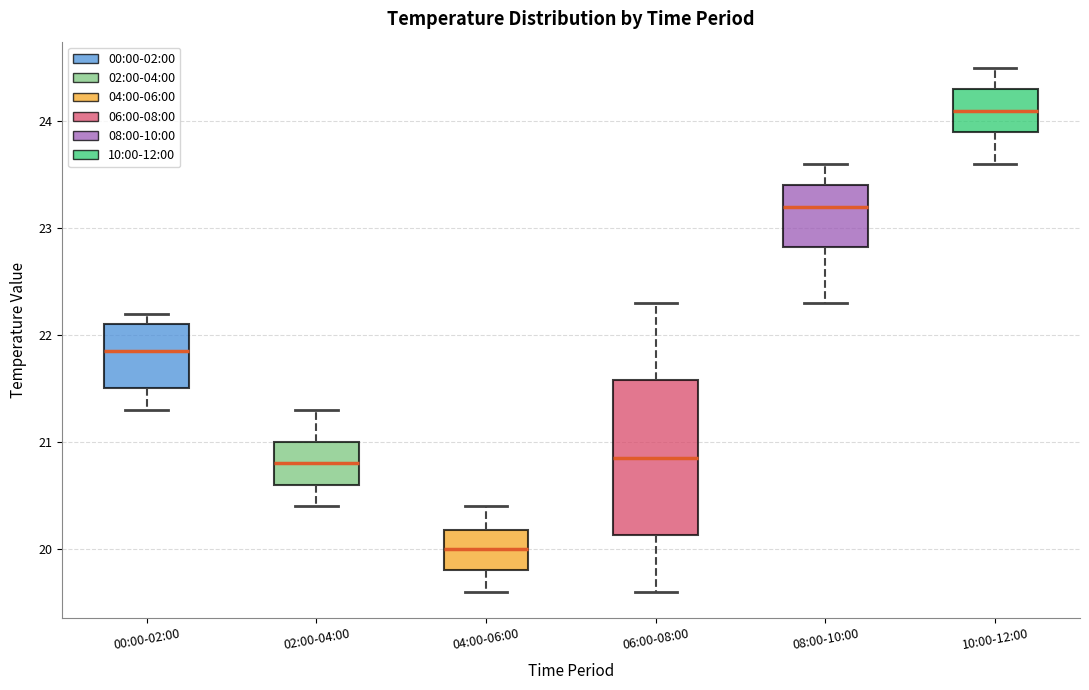

Where does the median line of the box for 08:00-10:00 sit on the y-axis? The values are not printed on the chart, so give them approximately, as read against the axis.

23.2